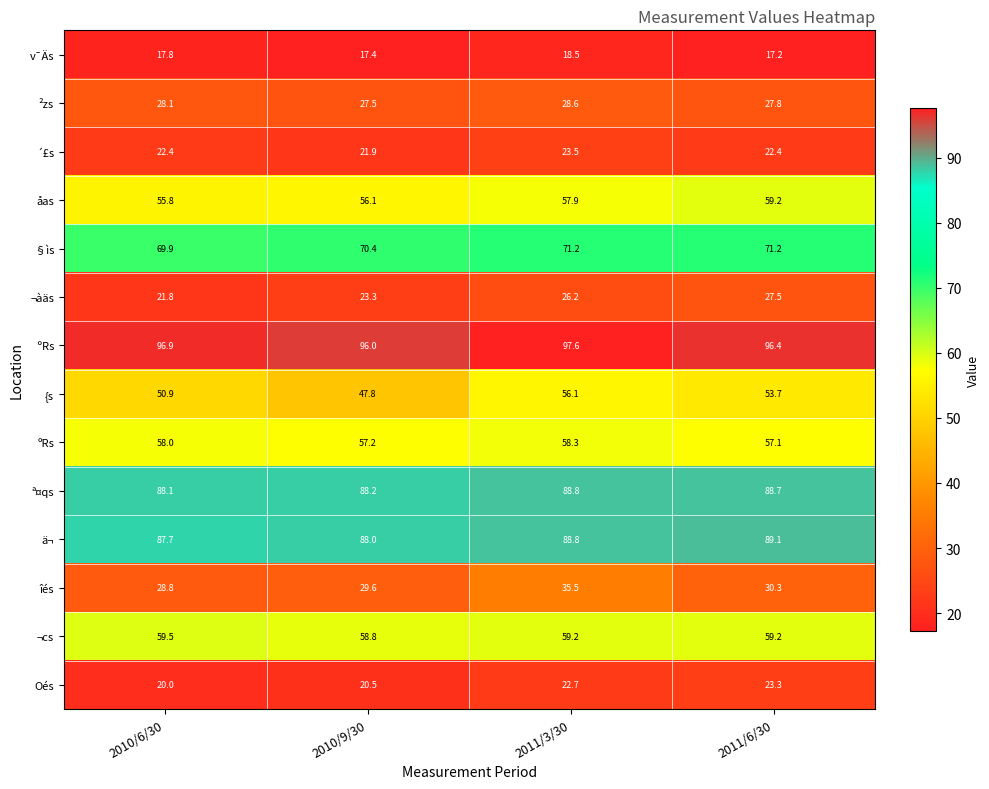

What is the minimum value shown in the chart?

17.2